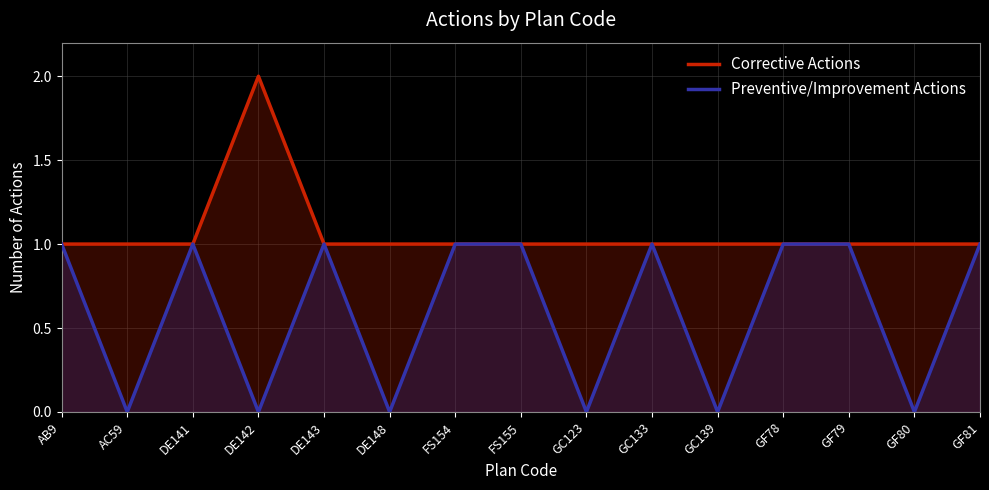

Between AC59 and GC123, which series saw the biggest shift?

Corrective Actions